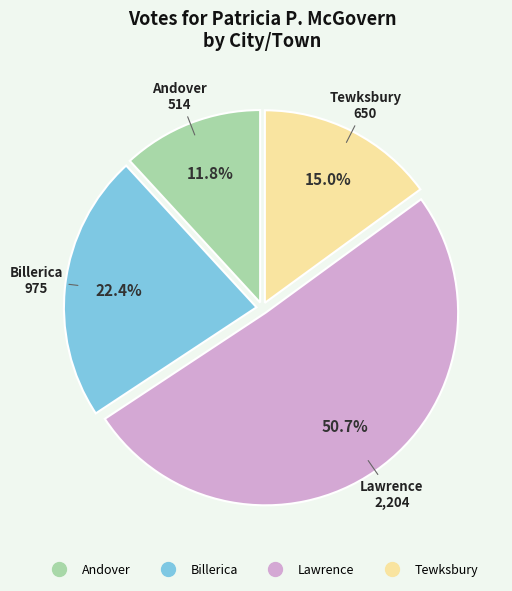

Does any single category account for the majority?

Yes